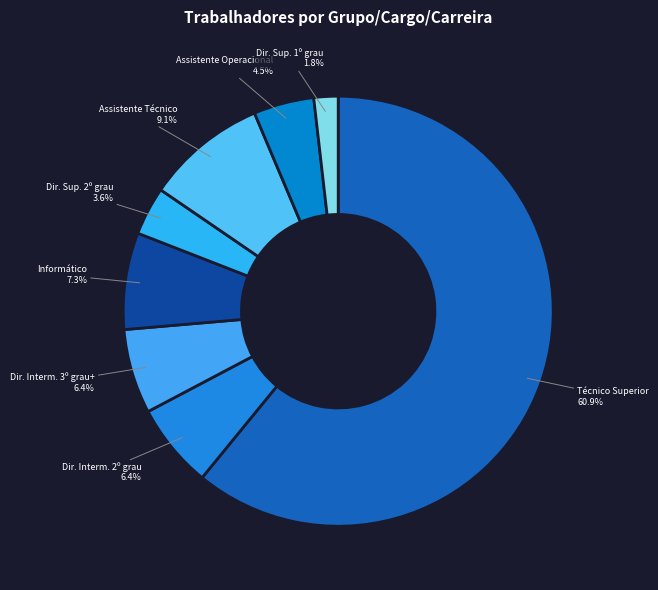

Between Informático and Assistente Técnico, which is larger?

Assistente Técnico